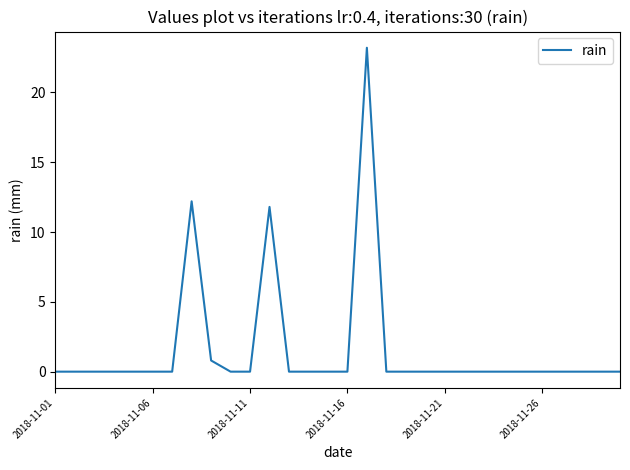

What is the greatest value displayed?

23.2